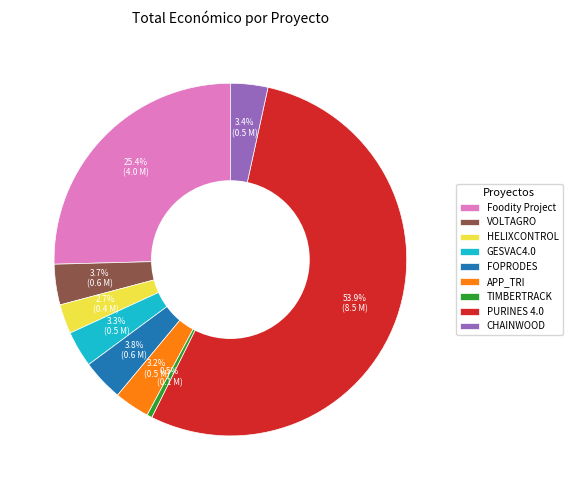

To the nearest percent, what is the combined percentage of TIMBERTRACK and GESVAC4.0?

4%